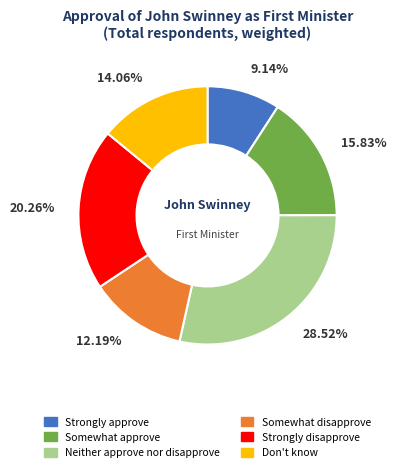

Approximately how many times larger is the value at Strongly disapprove compared to Somewhat disapprove?

1.7